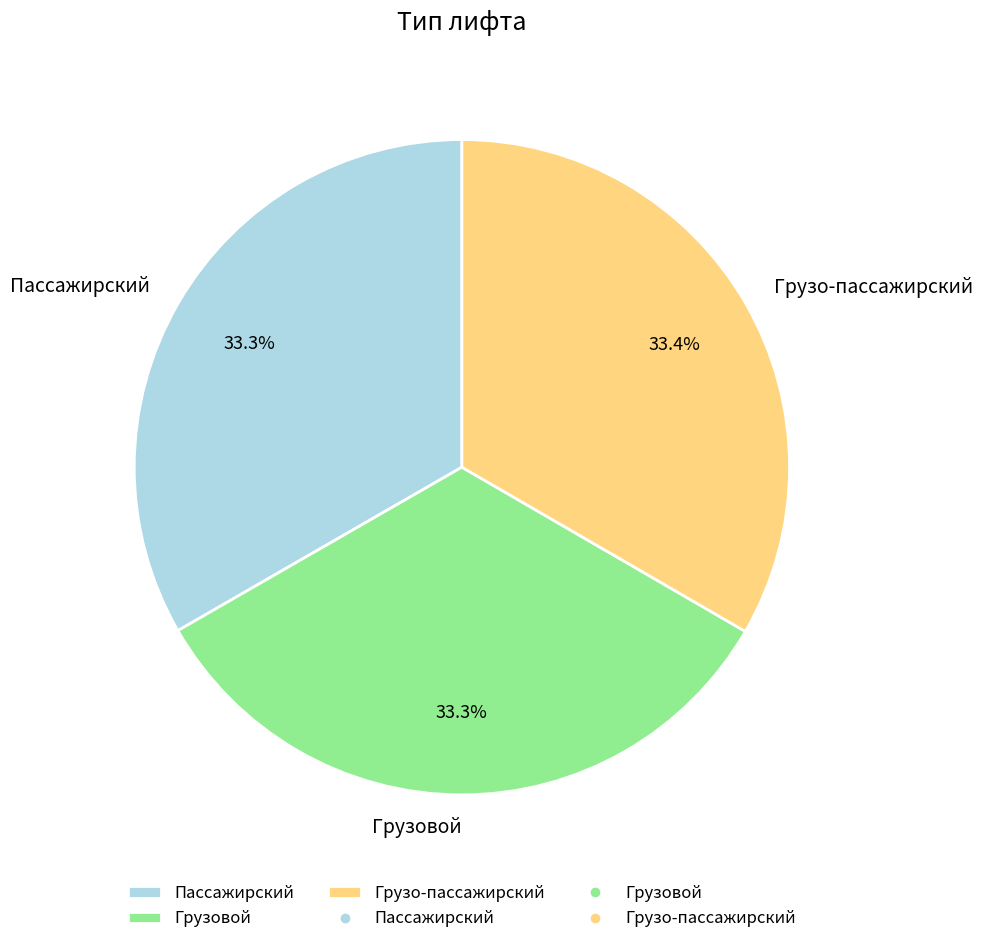

True or false: Грузовой accounts for 33% of the total.

True